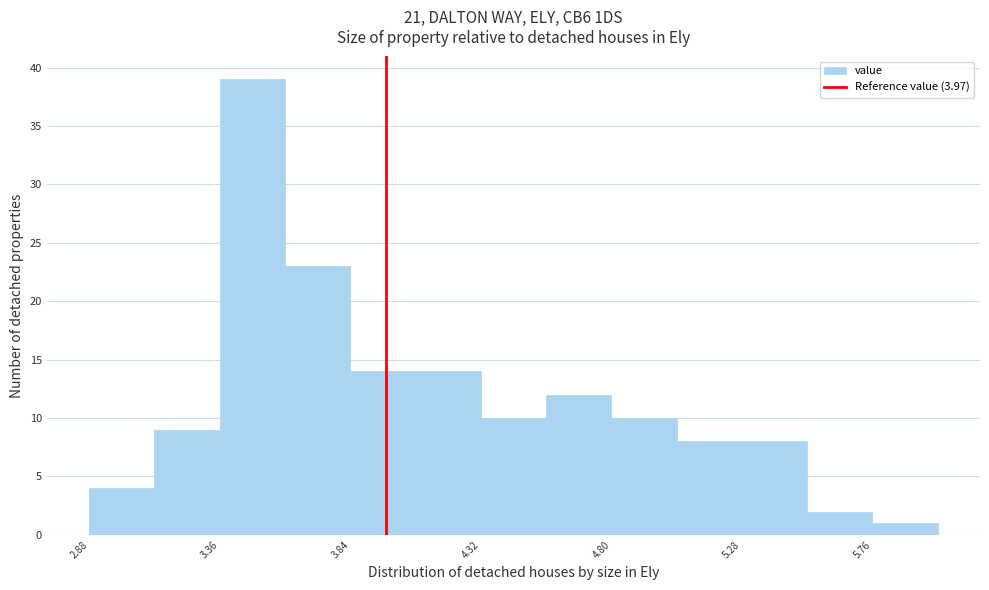

Over which range of the x-axis is the bar tallest?

3.36 to 3.60